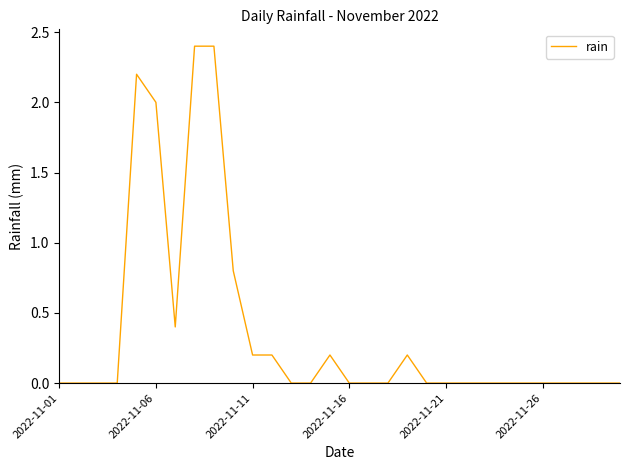

What is the difference between the maximum and minimum values?

2.4